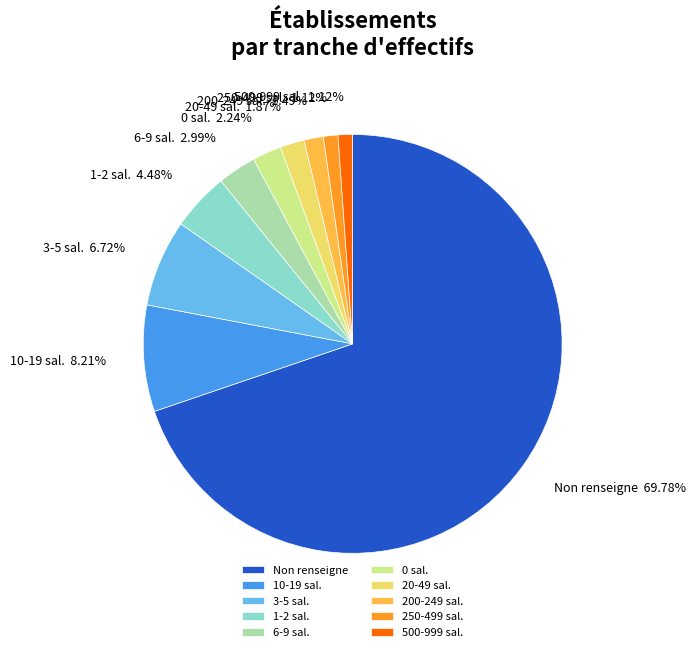

What is the largest slice in the pie chart?

Non renseigne